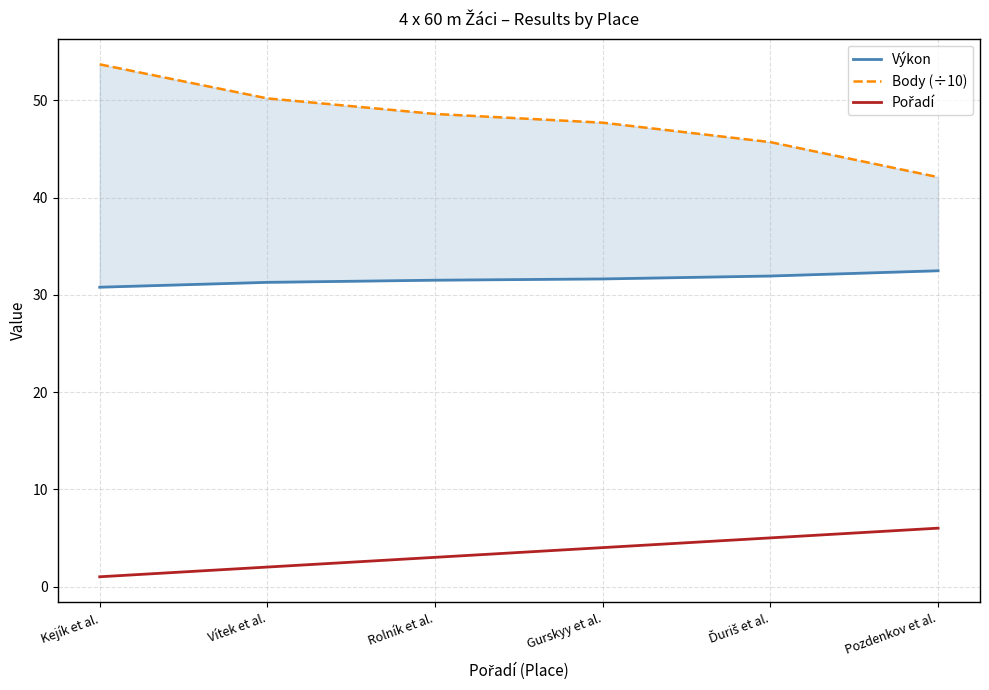

At how many categories does at least one series exceed 35?

6